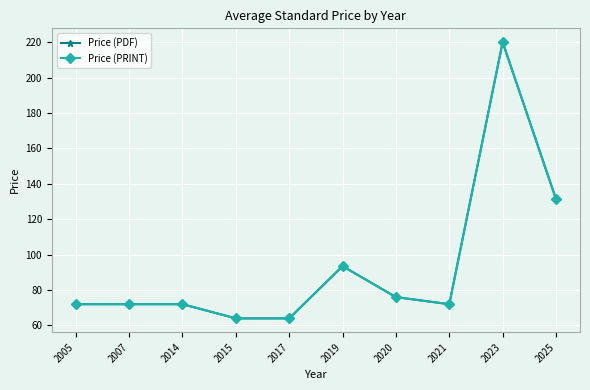

At which label does Price (PDF) first exceed 72?

2019